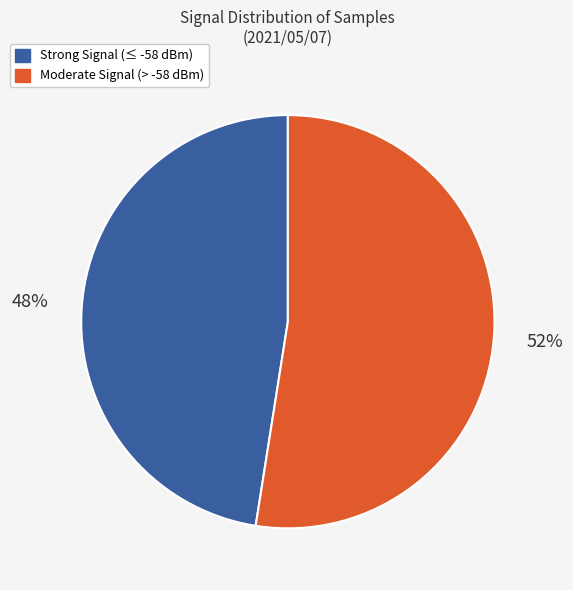

Is there any slice that represents more than half of the pie?

Yes